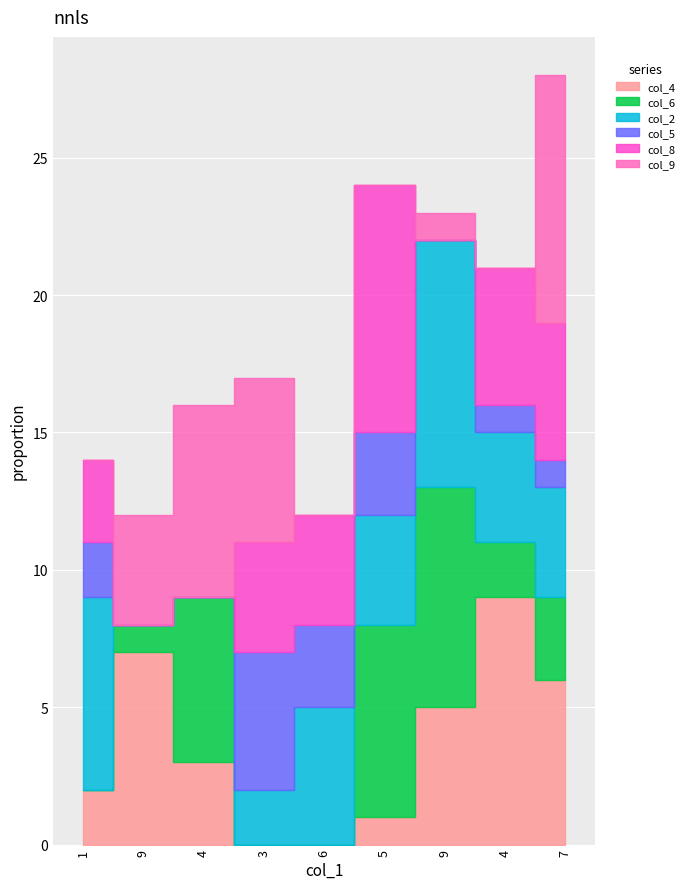

What is the average value of the col_6 series?

3